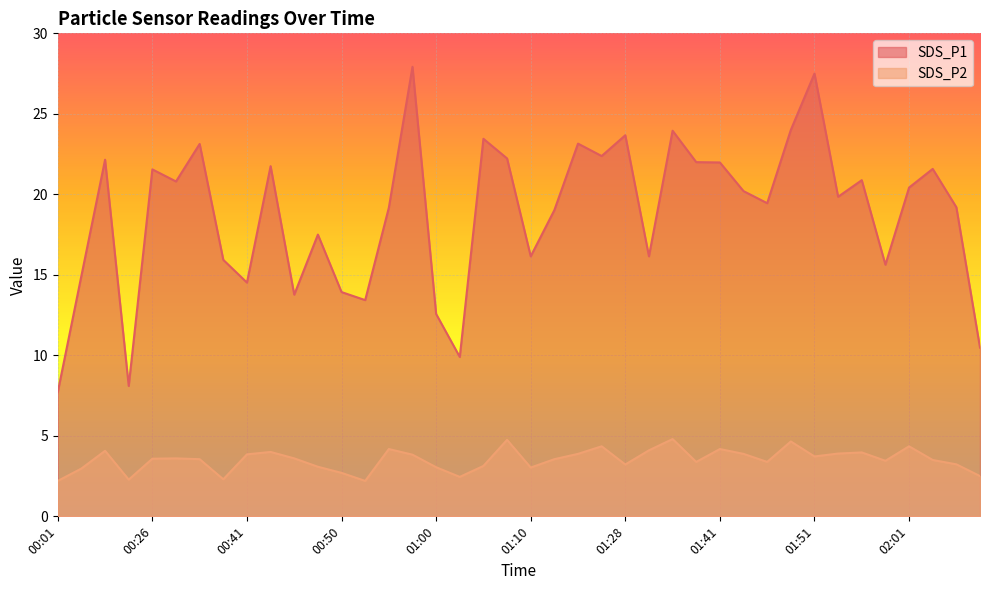

How many lines are shown in the chart?

2